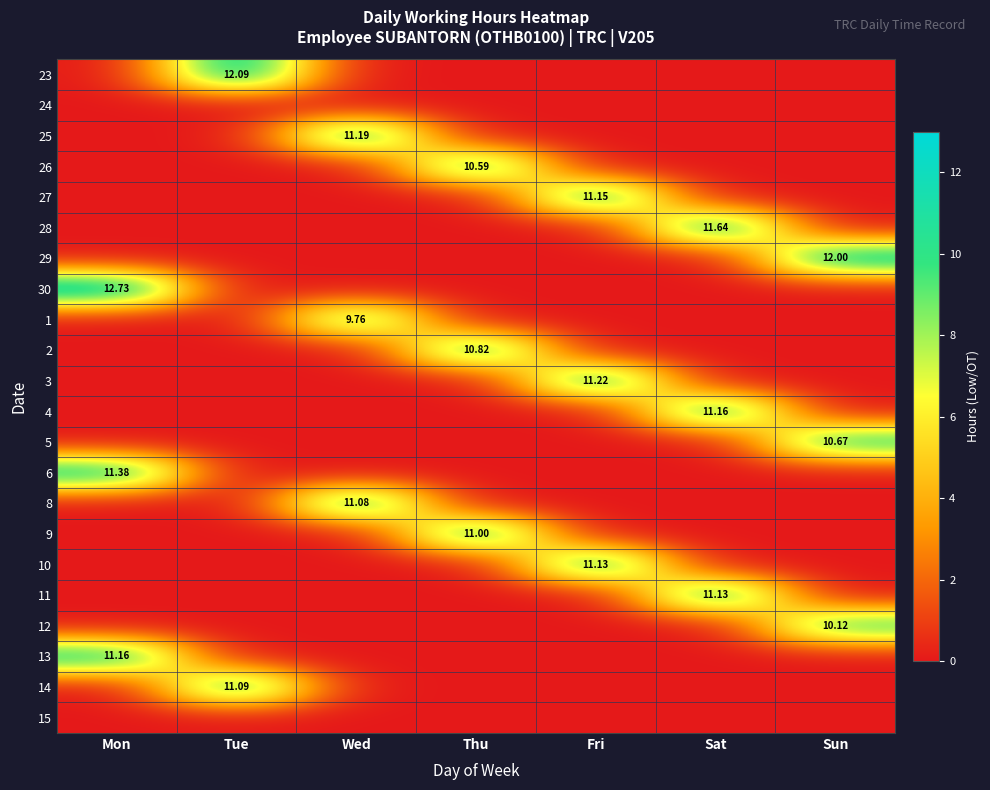

Which category has the lowest value in the 5 series?

Mon